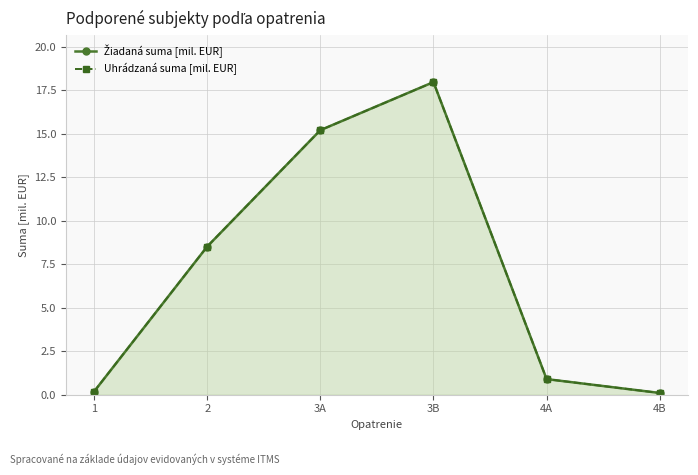

What are all the series names shown in the legend?

Žiadaná suma [mil. EUR], Uhrádzaná suma [mil. EUR]